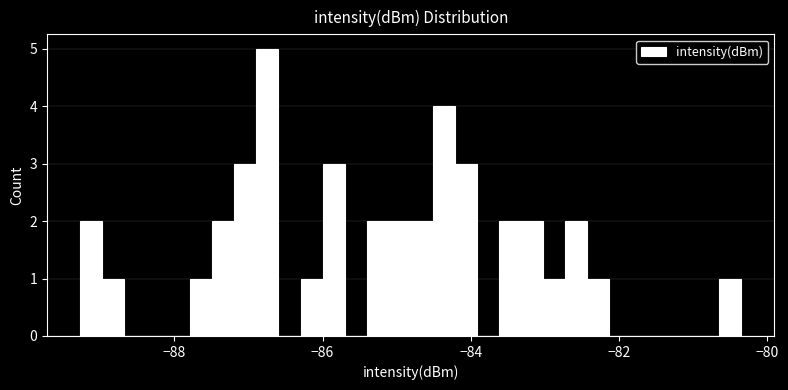

Read against the x-axis, roughly where is the centre of the tallest bar?

-86.8